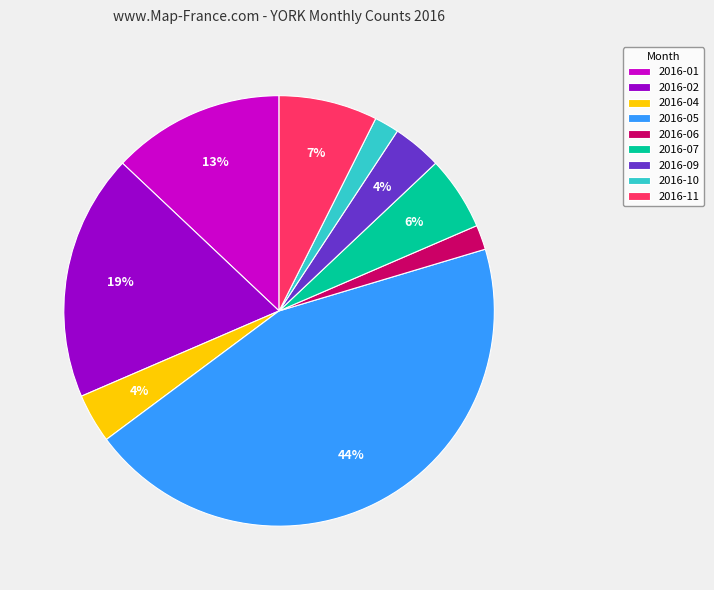

Between 2016-01 and 2016-02, which is larger?

2016-02